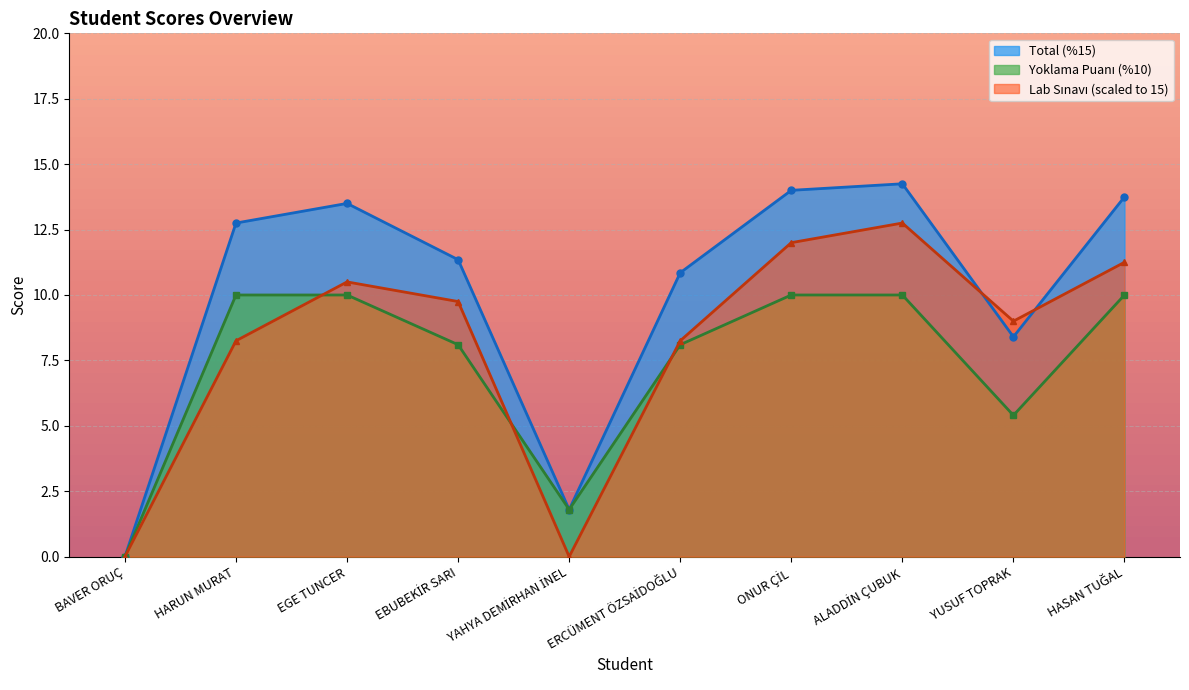

Does the chart display data point markers on the line(s)?

Yes